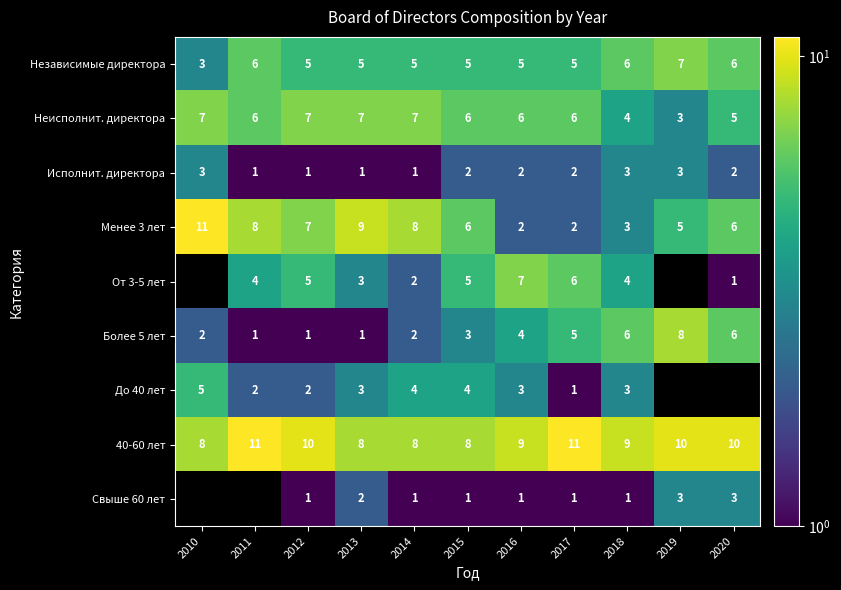

What is the total value across all series at 2017?

39